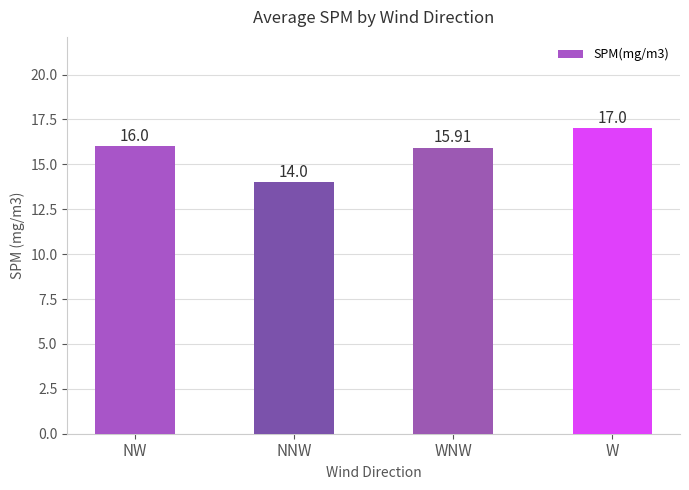

List the labels in order of value, largest first.

W, NW, WNW, NNW